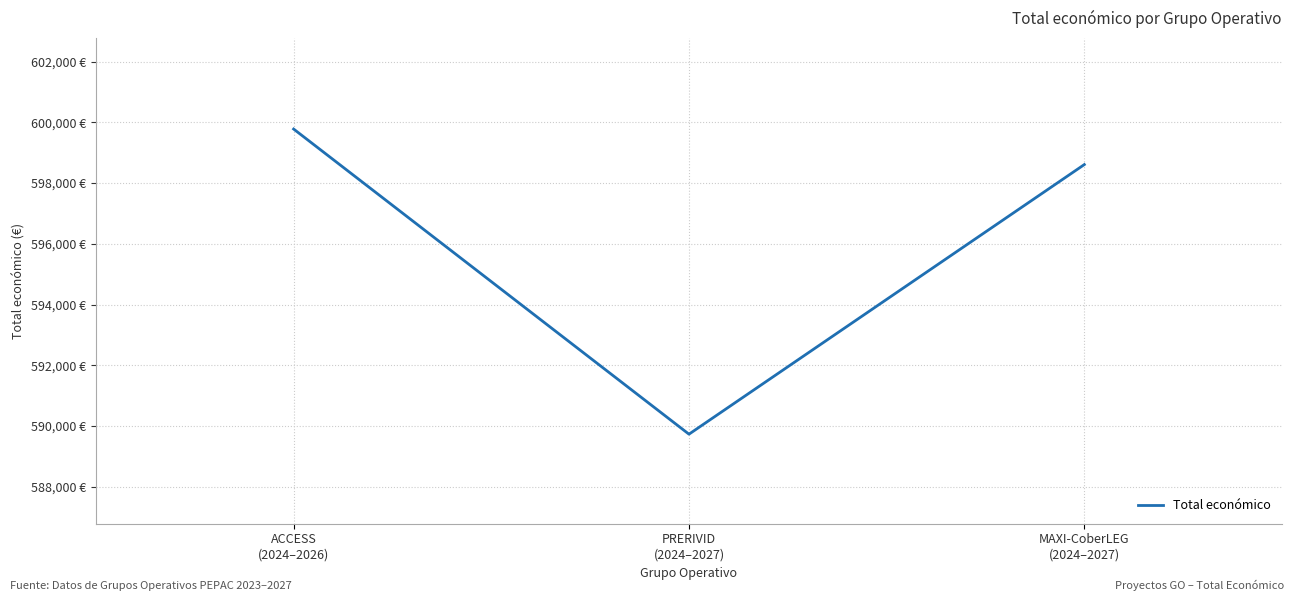

List the labels in order of value, smallest first.

PRERIVID
(2024–2027), MAXI-CoberLEG
(2024–2027), ACCESS
(2024–2026)